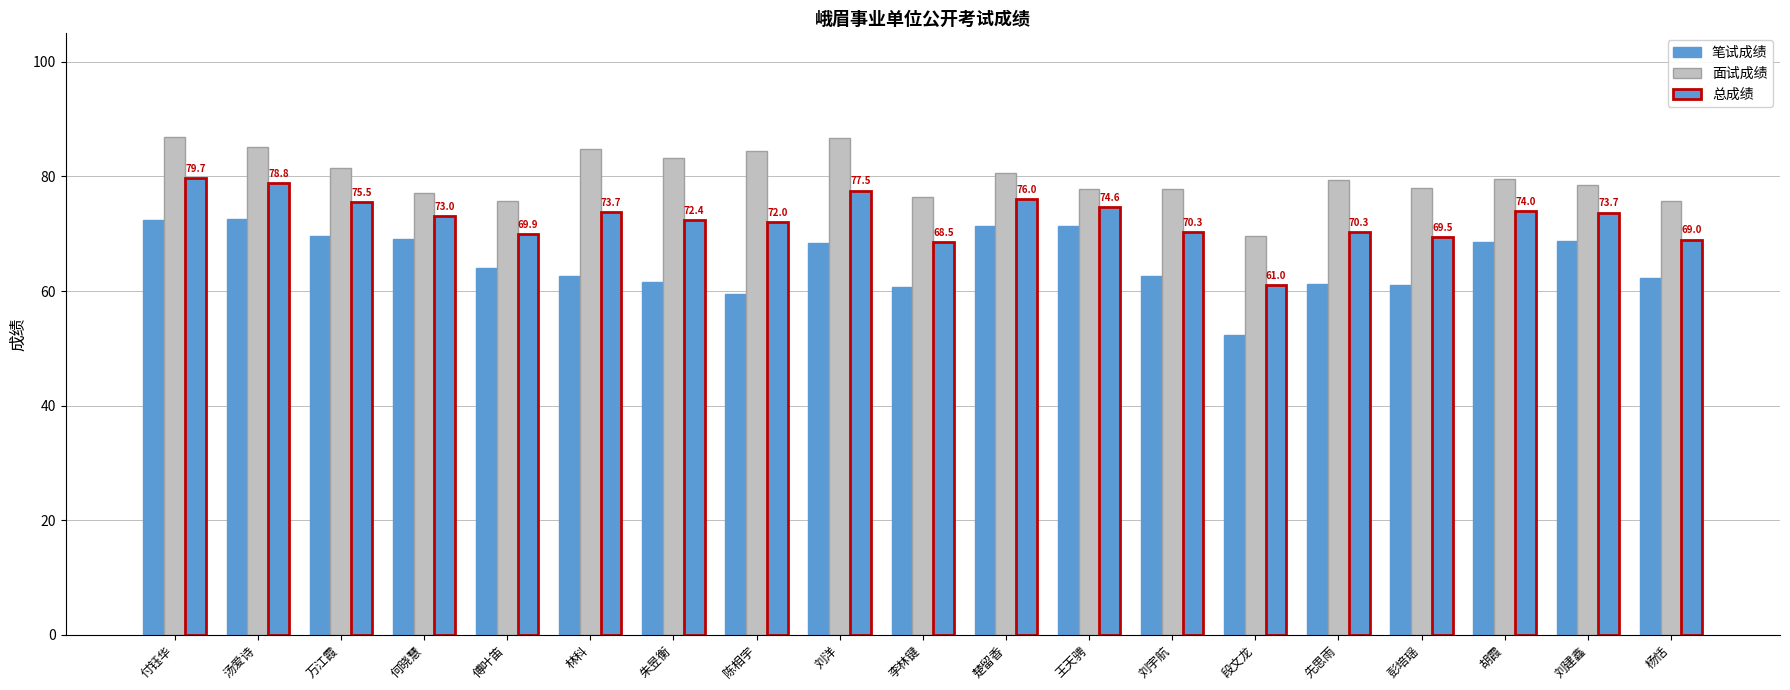

What position from the left is 汤爱诗?

2